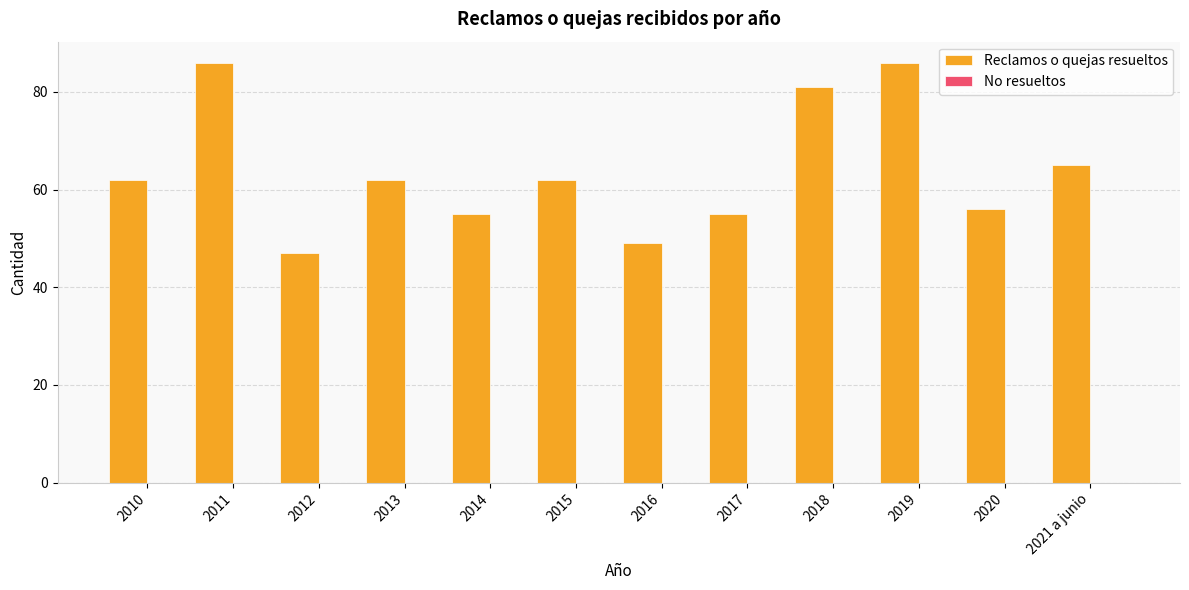

True or false: the data shows 106 at 2015.

False